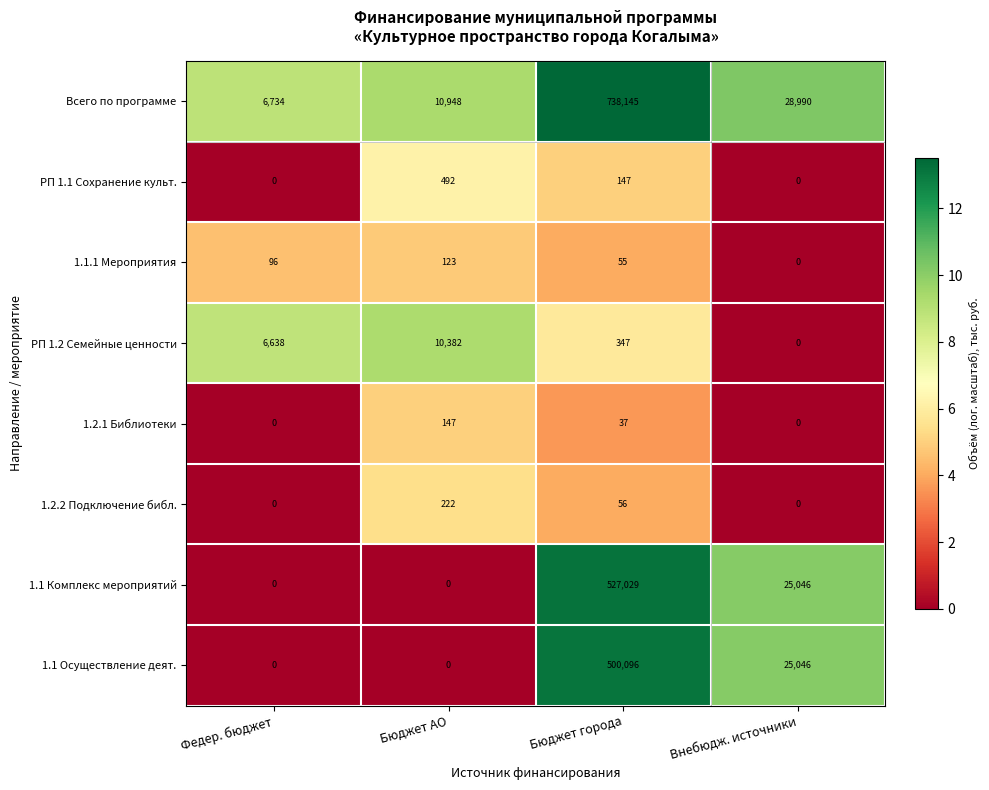

How many categories are shown in the chart?

4